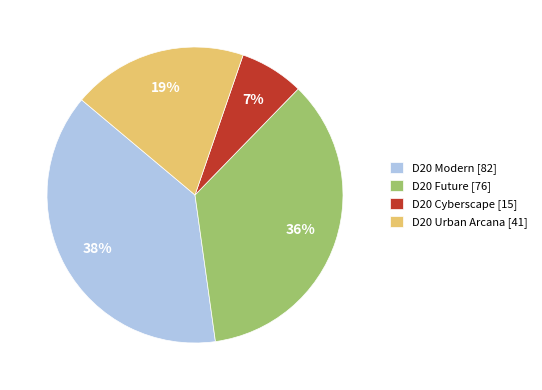

Do D20 Cyberscape [15] and D20 Modern [82] together represent more than half of the pie?

No